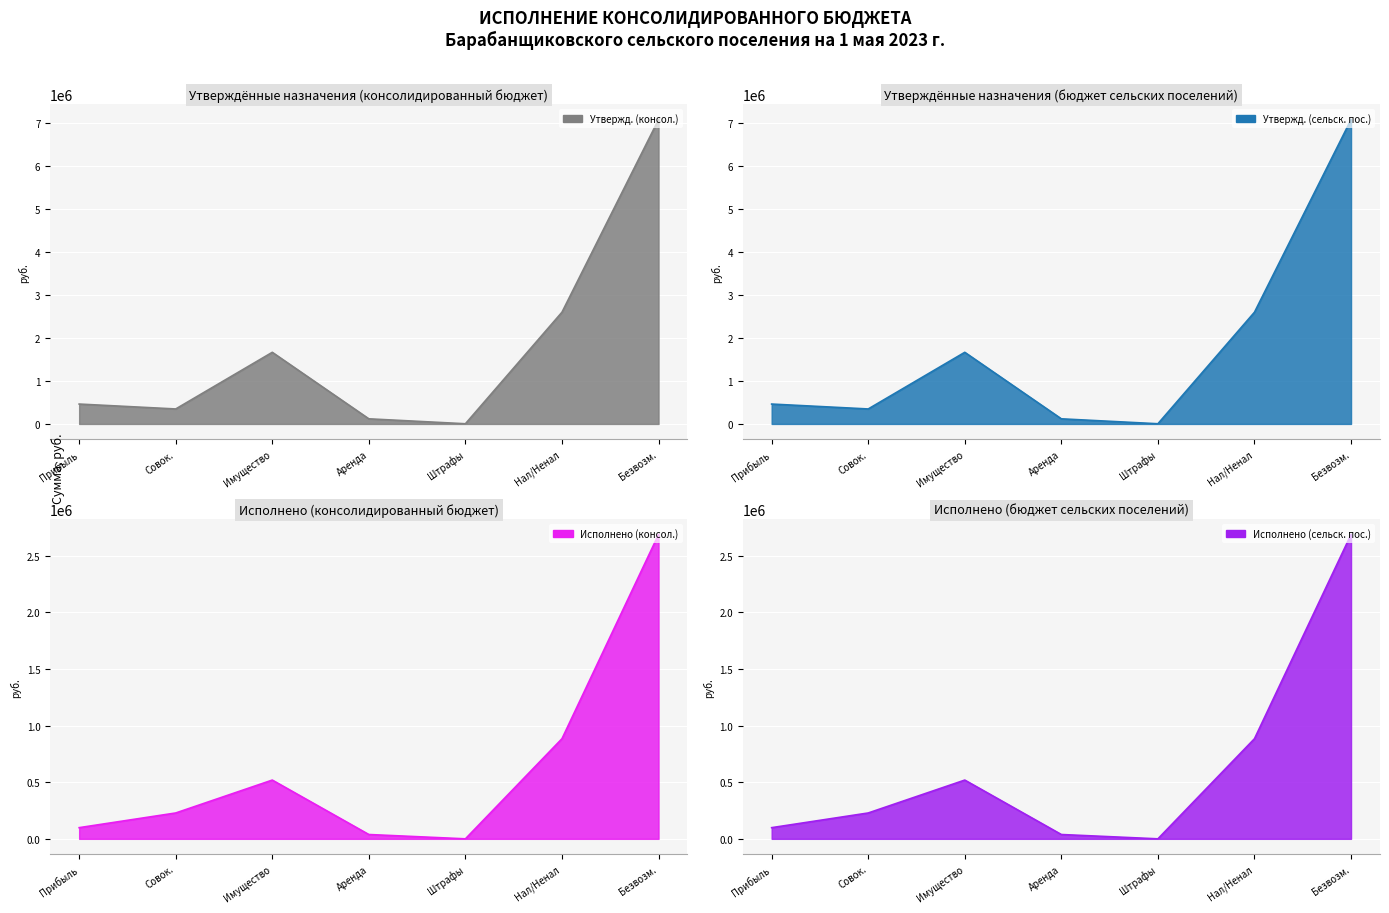

Between Штрафы and Безвозм., which series saw the biggest shift?

Утвержд. (консол.)